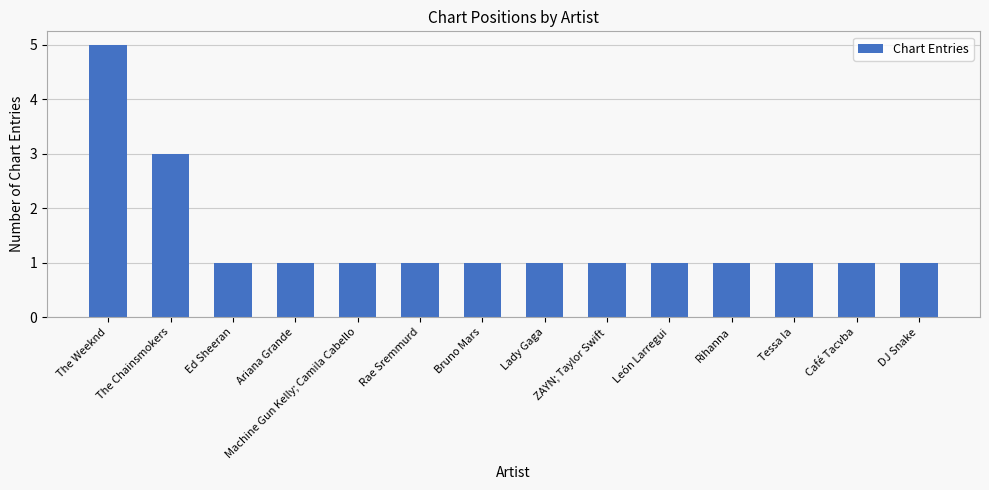

At which label is the value closest to 3?

The Chainsmokers